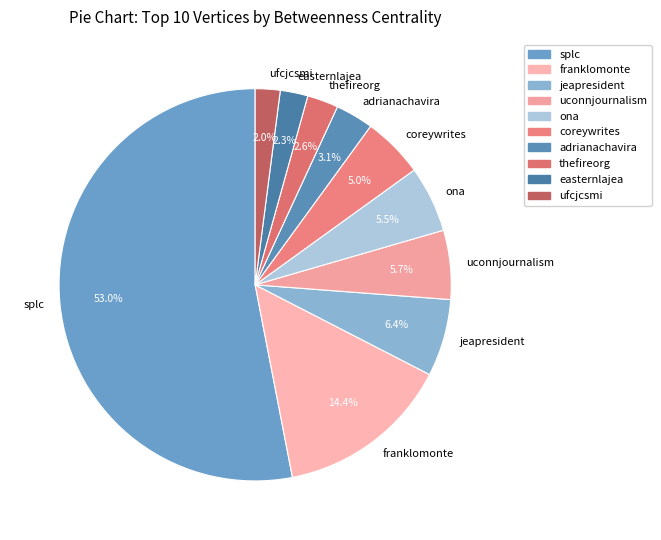

Count the number of slices in the pie.

10